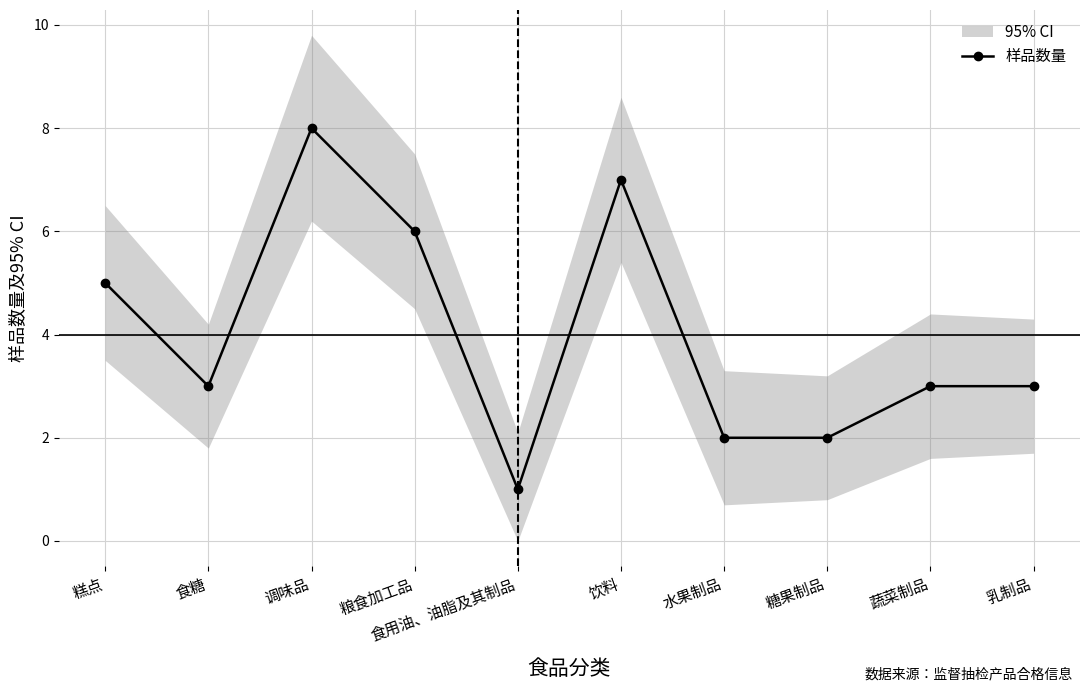

What is the smallest value displayed?

1